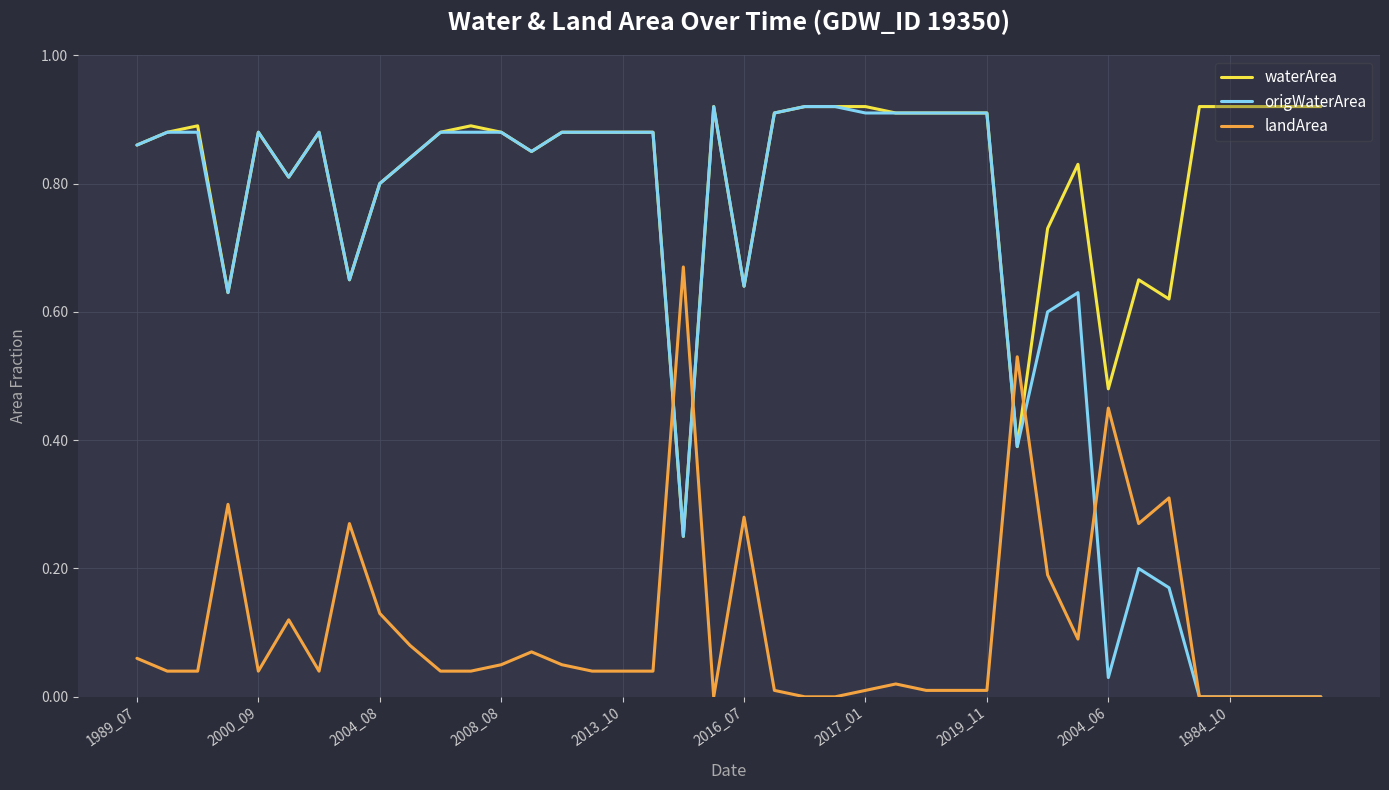

Which series has the largest total across all categories?

waterArea